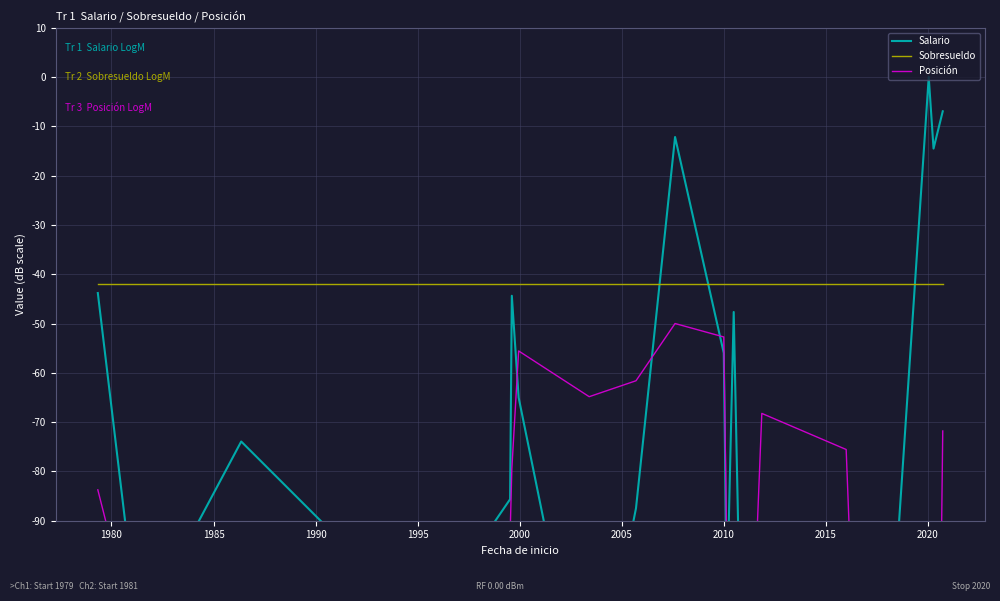

How many lines are shown in the chart?

3